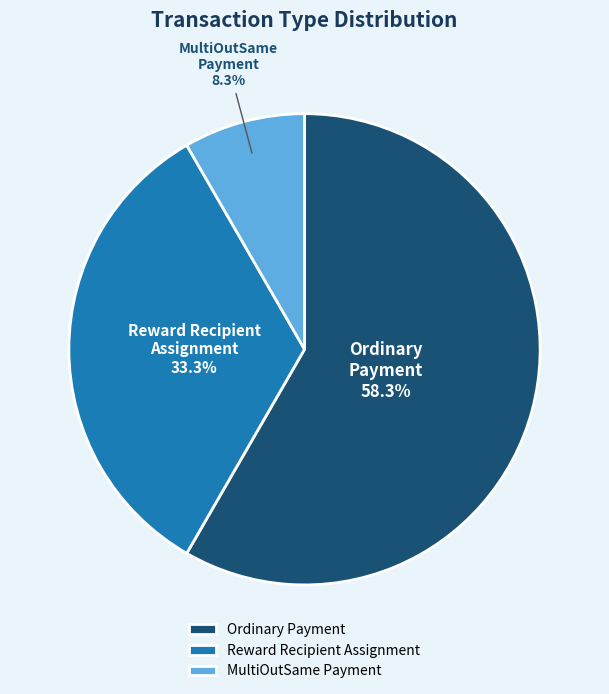

Which category has the smallest portion of the pie?

MultiOutSame Payment